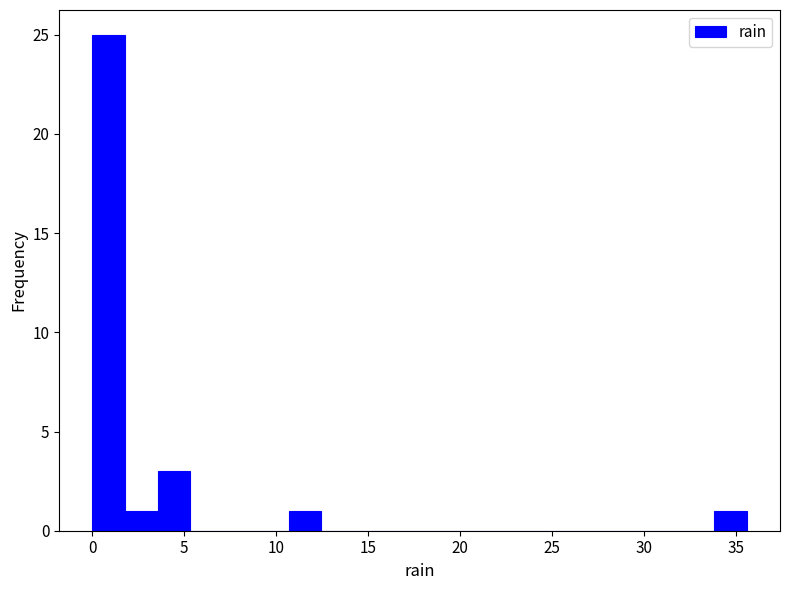

Around what value on the x-axis is the tallest bar? Give the approximate position of its centre, as read against the axis.

1.0